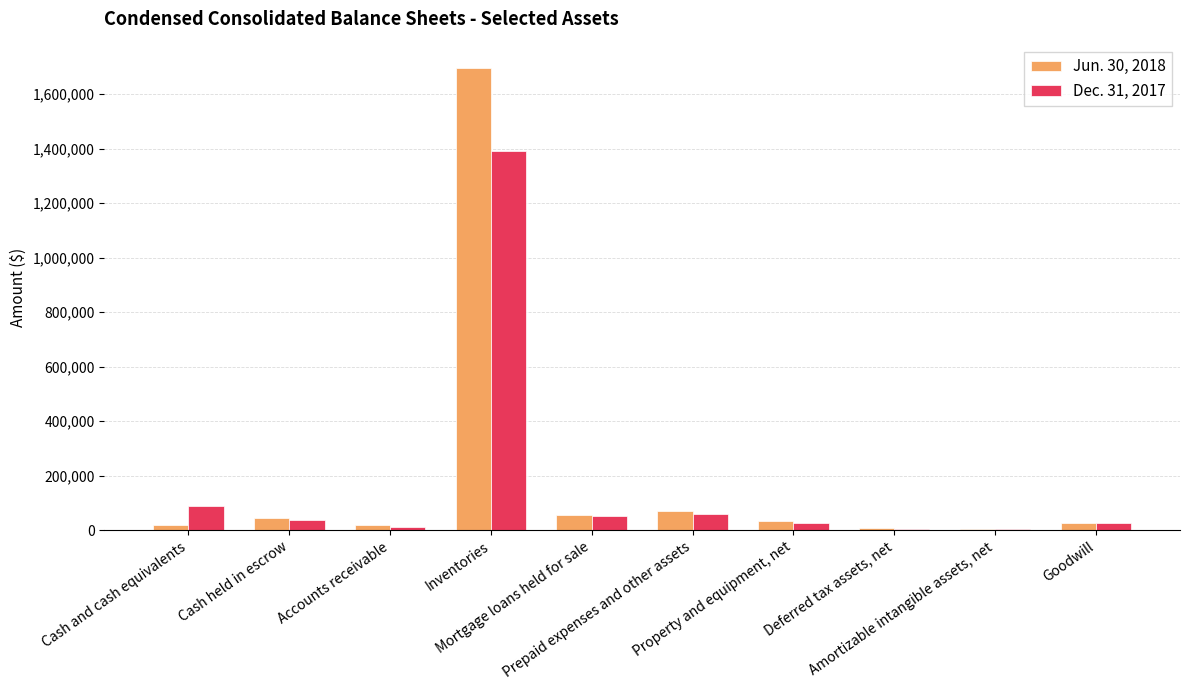

How many categories are shown in the chart?

10